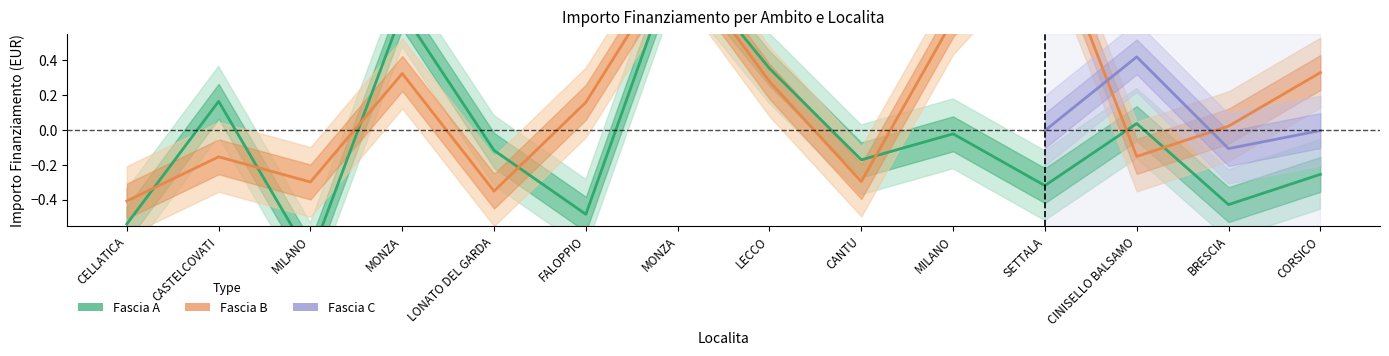

What is the label of the 5th point from the right?

MILANO